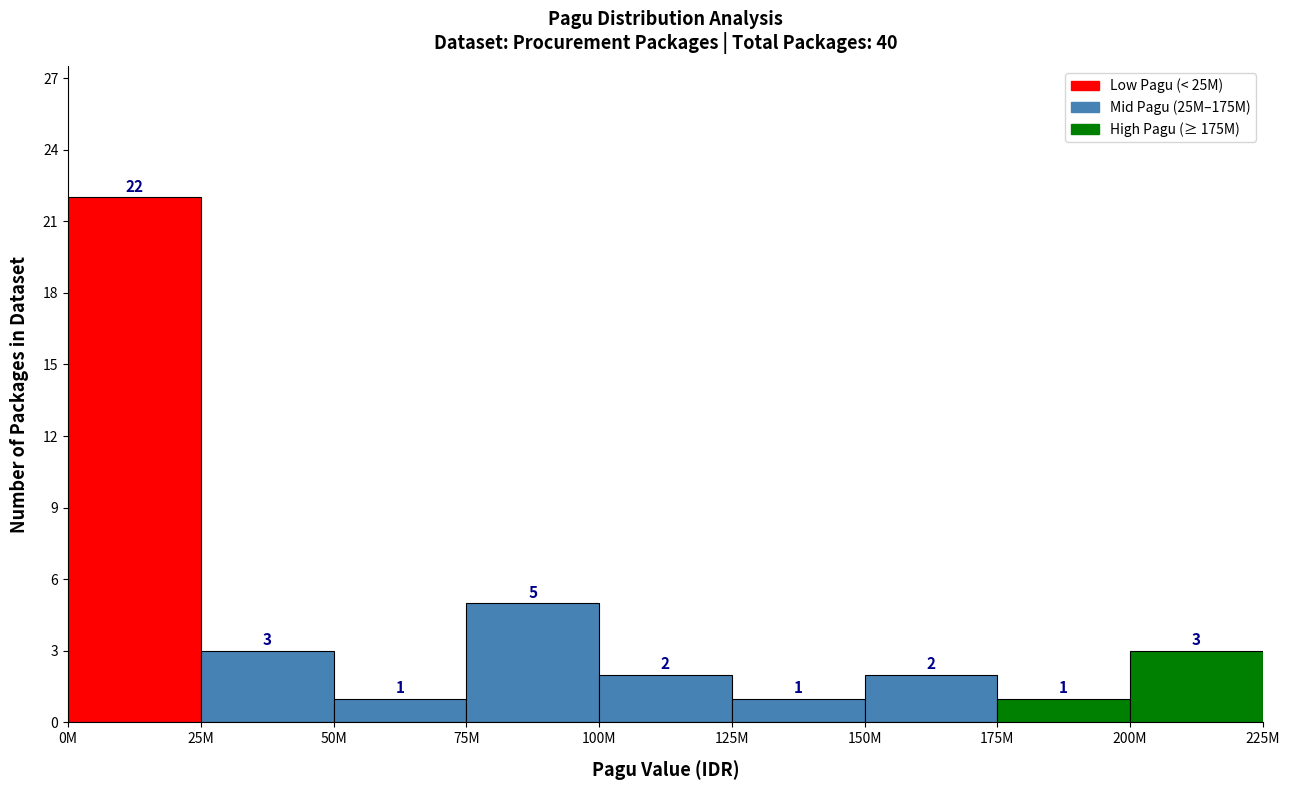

Reading left to right, extract all data points from this chart.

0M=22	25M=3	50M=1	75M=5	100M=2	125M=1	150M=2	175M=1	200M=3